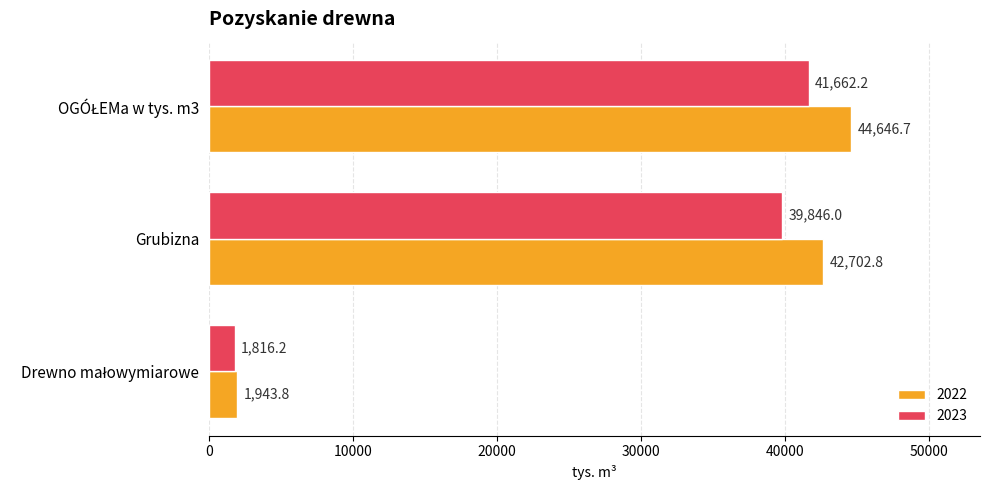

The value of 2022 at Grubizna is 42702.8. True or false?

True